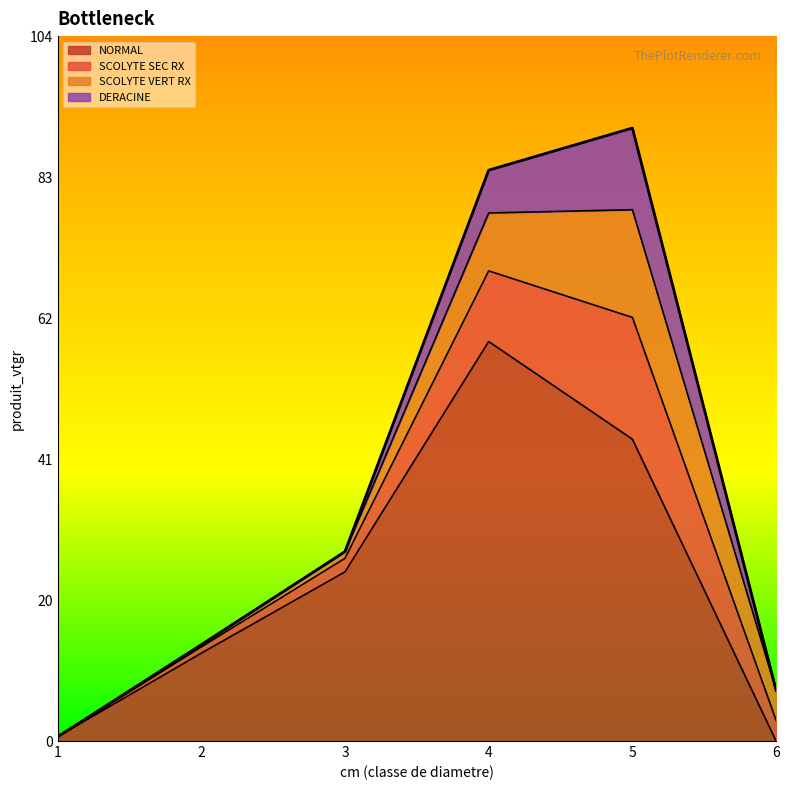

Which label corresponds to the largest value in the chart?

4